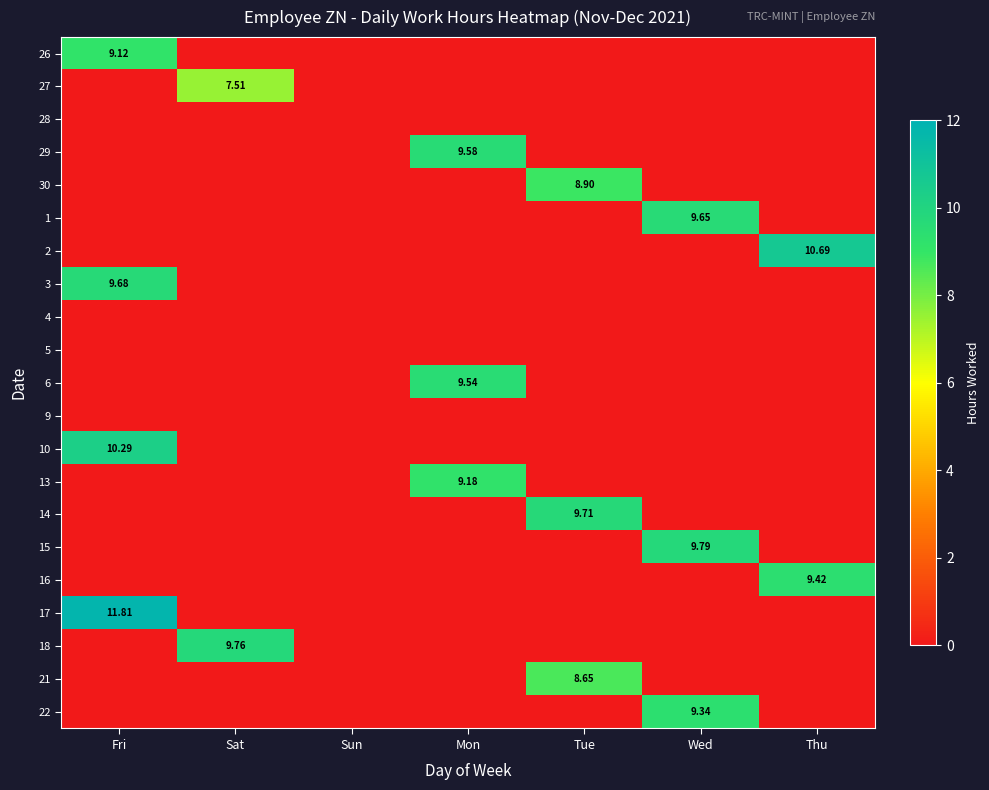

What is the total value across all series at Thu?

20.1